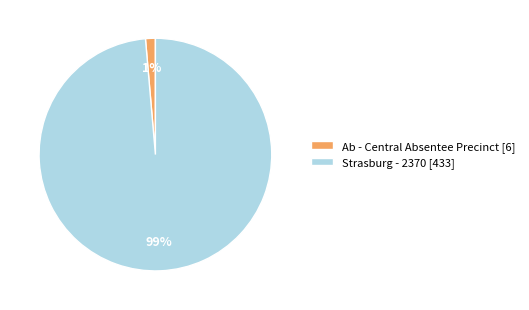

What percentage is the Strasburg - 2370 slice, to the nearest percent?

99%